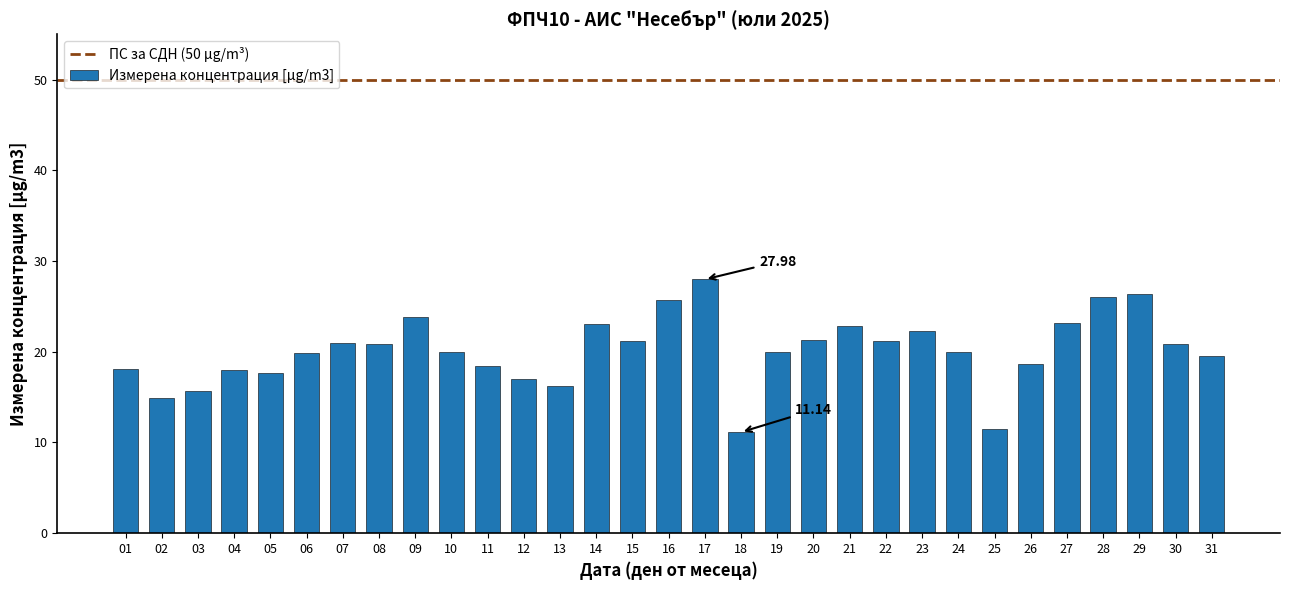

Is it true that the value at 26 is 18.6?

True